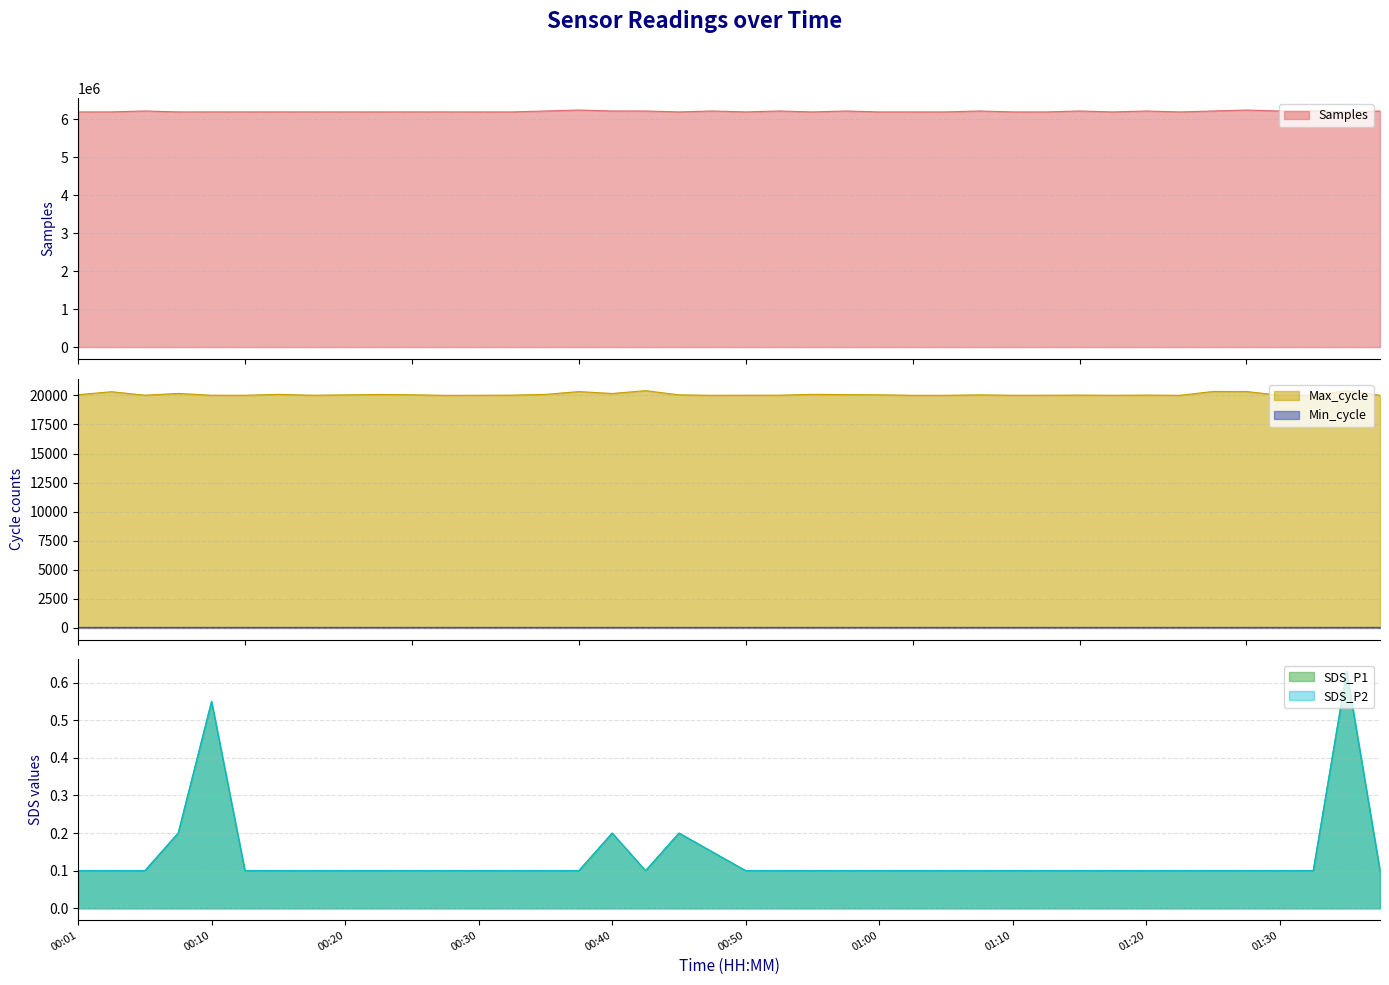

Between 01:15 and 01:30, which series saw the biggest shift?

Samples